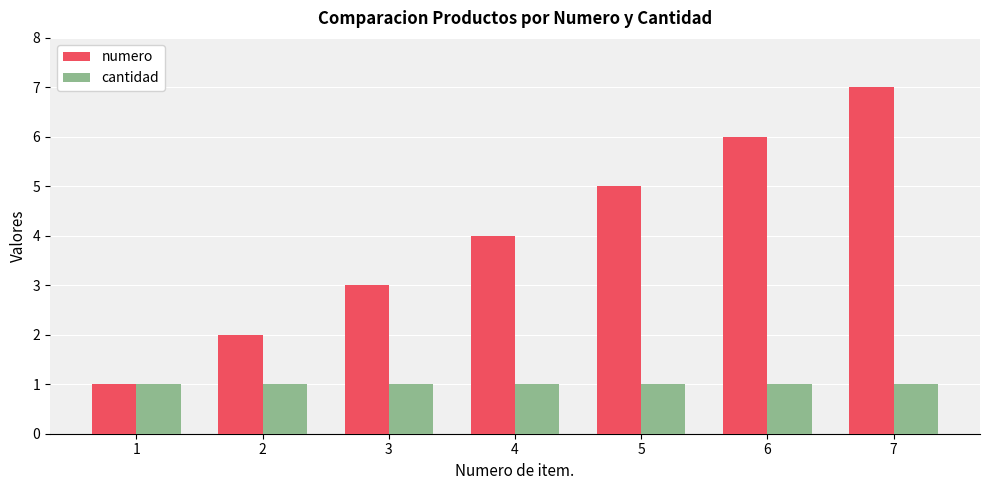

Is it true that numero equals 5 at 3?

False